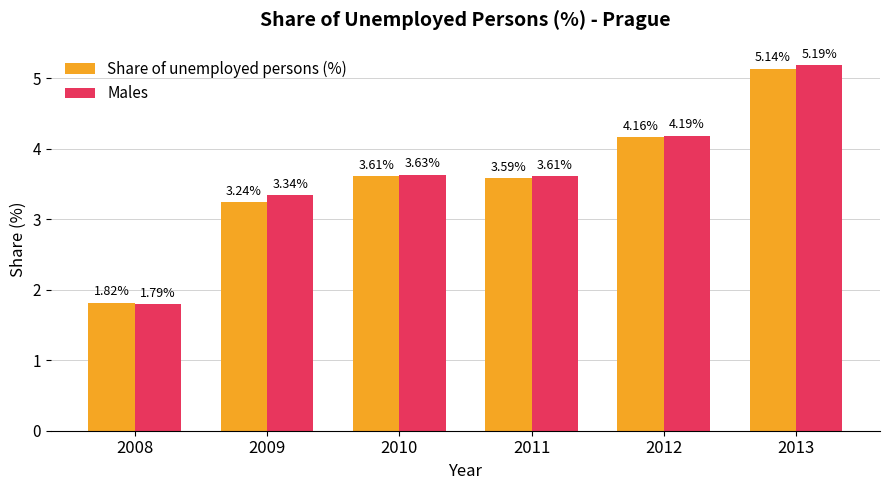

The Share of unemployed persons (%) series shows 4.2 at 2012. True or false?

True